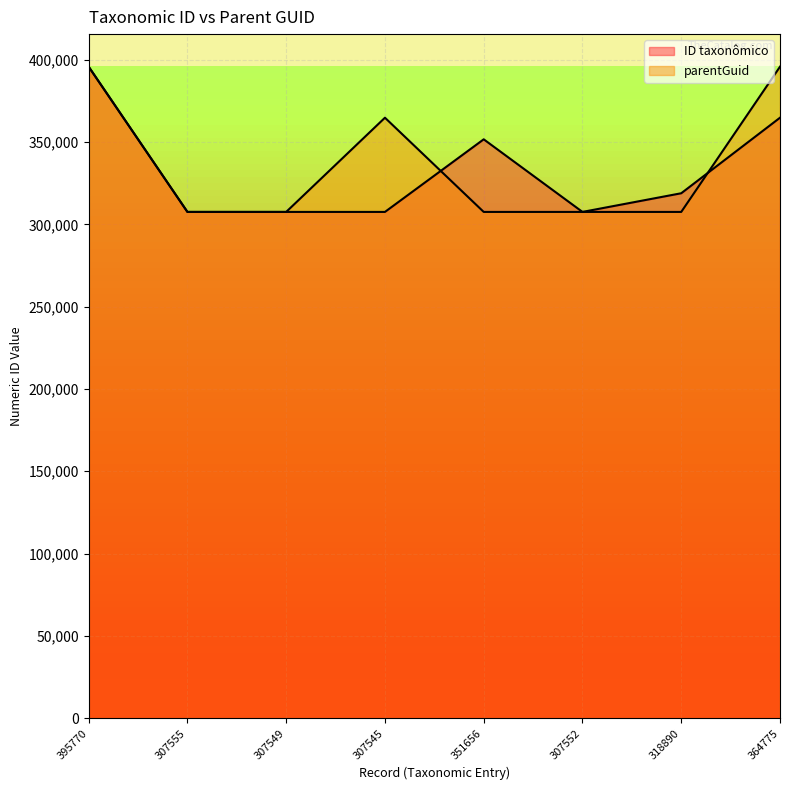

Is the value of ID taxonômico at 307545 greater than the value of parentGuid at 395770?

No